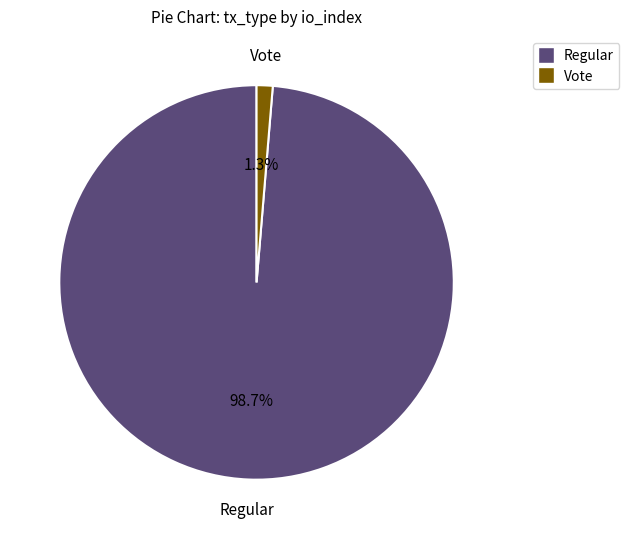

To the nearest percent, what portion does Regular represent?

99%